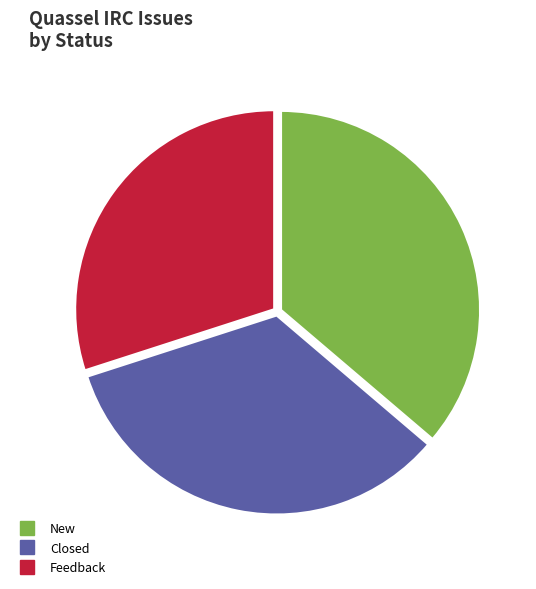

Between Feedback and New, which is larger?

New